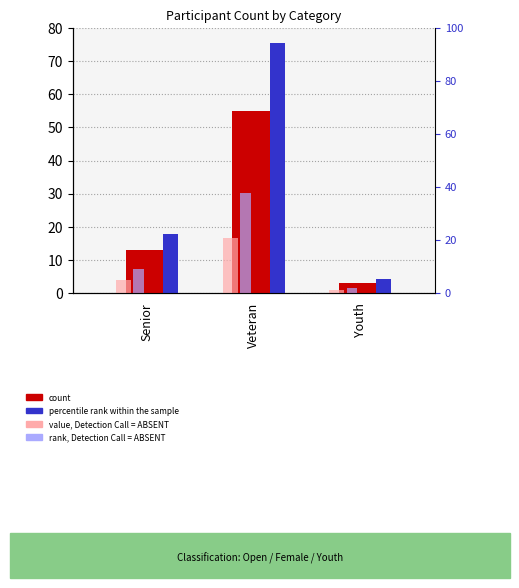

Reading right to left, list all the values displayed in this chart.

count: Youth=3.0	Veteran=55.0	Senior=13.0
percentile rank within the sample: Youth=4.1	Veteran=75.3	Senior=17.8
value, Detection Call = ABSENT: Youth=0.9	Veteran=16.5	Senior=3.9
rank, Detection Call = ABSENT: Youth=1.6	Veteran=30.1	Senior=7.1